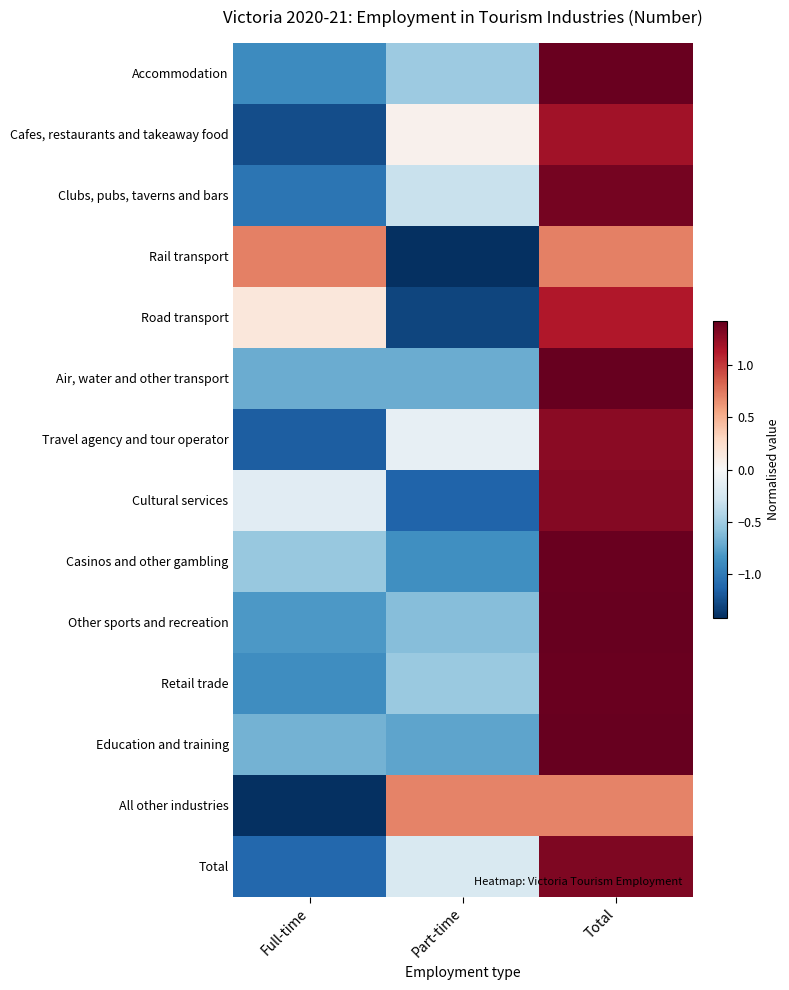

What is the total value across all series at Full-time?

-9.7